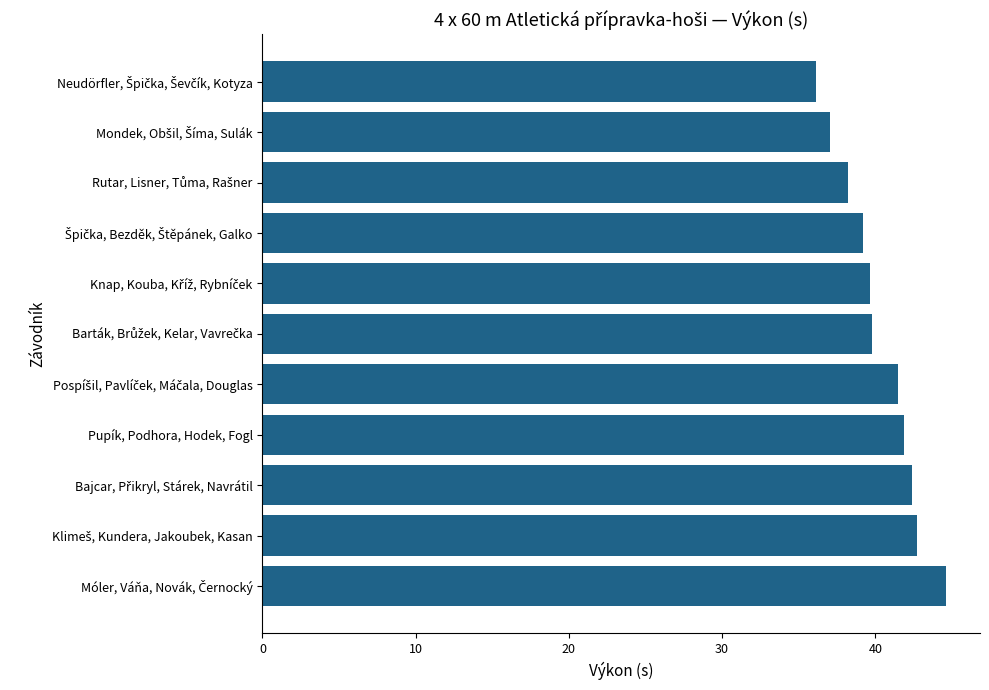

What is the sum of all values?

443.1